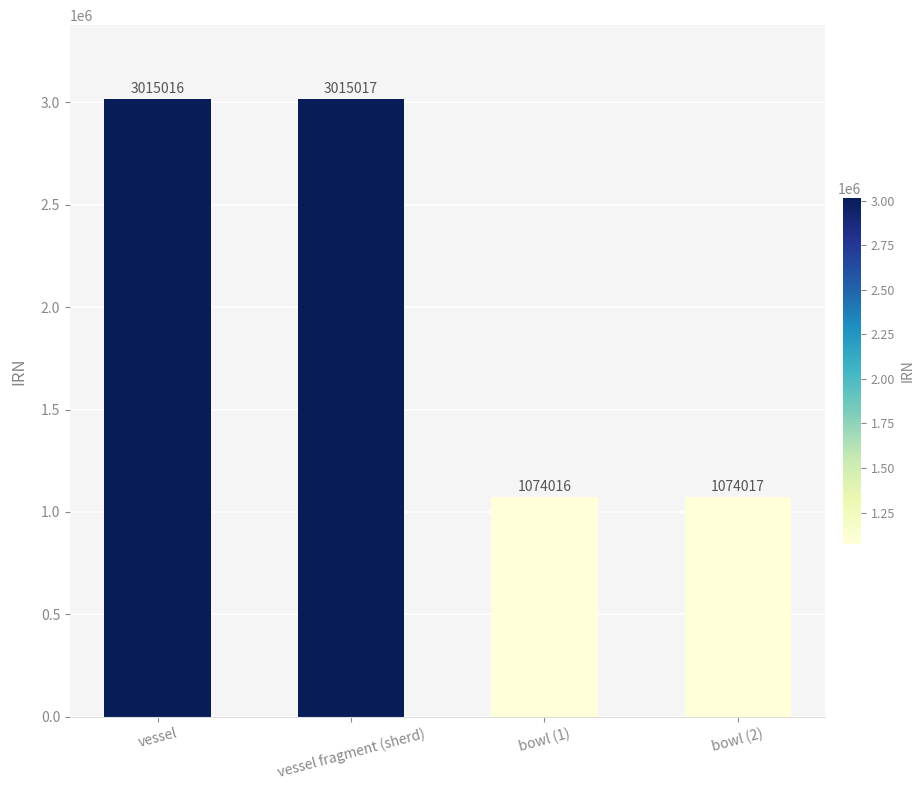

At which category does the chart reach its peak across all series?

vessel fragment (sherd)